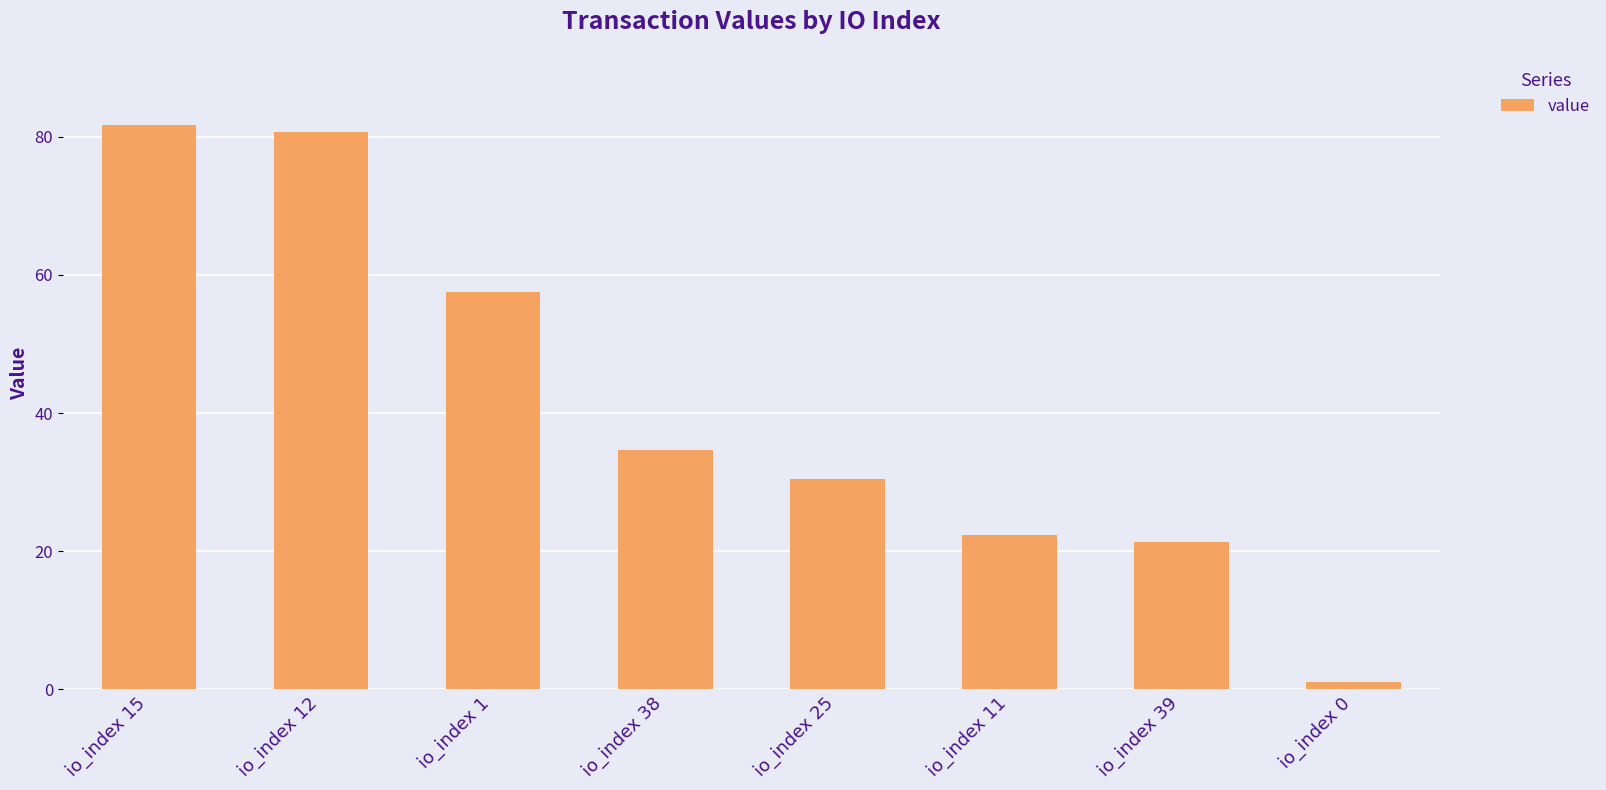

Reading left to right, transcribe all the data shown in this chart.

81.8	80.7	57.5	34.6	30.5	22.3	21.4	1.0